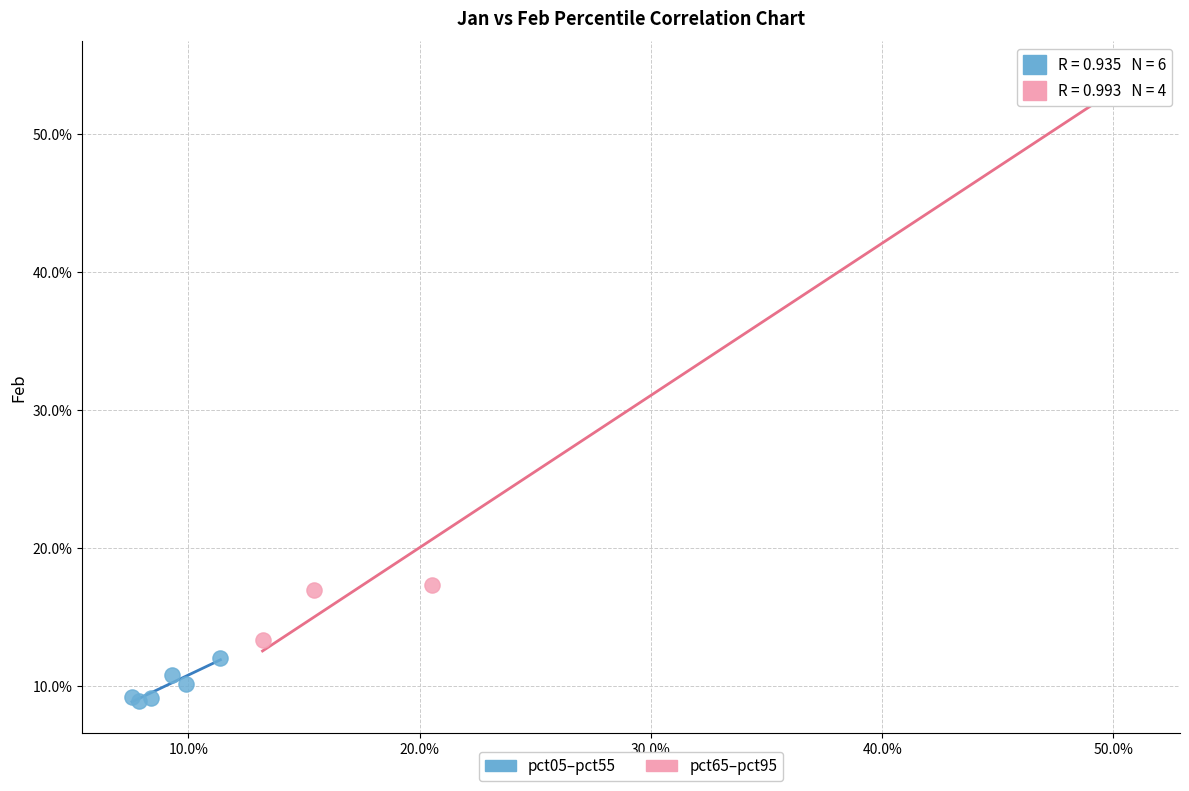

What are all the series names shown in the legend?

pct05–pct55, pct65–pct95